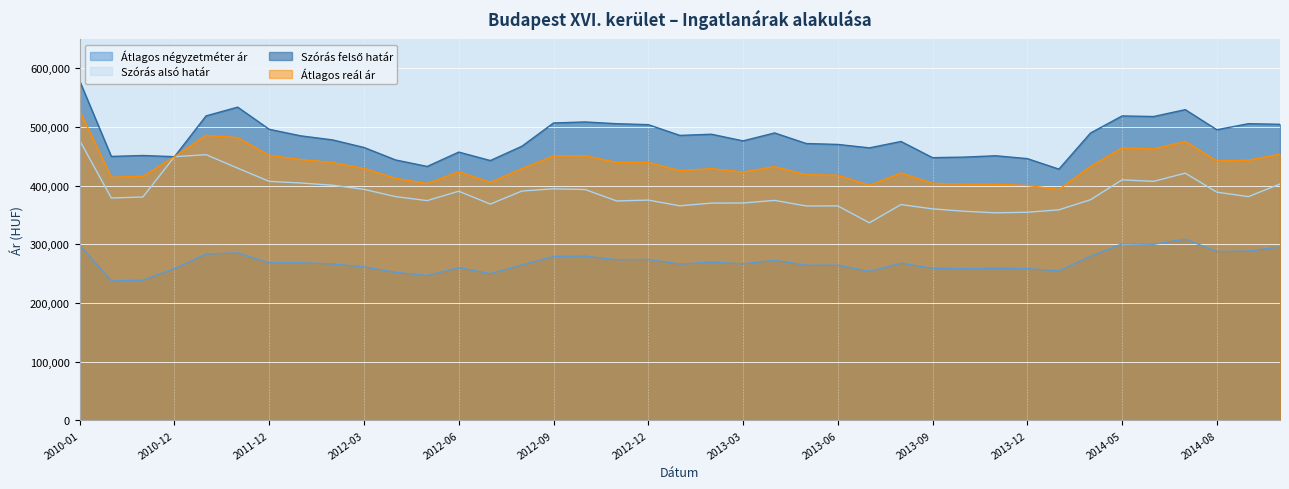

How many lines are shown in the chart?

4